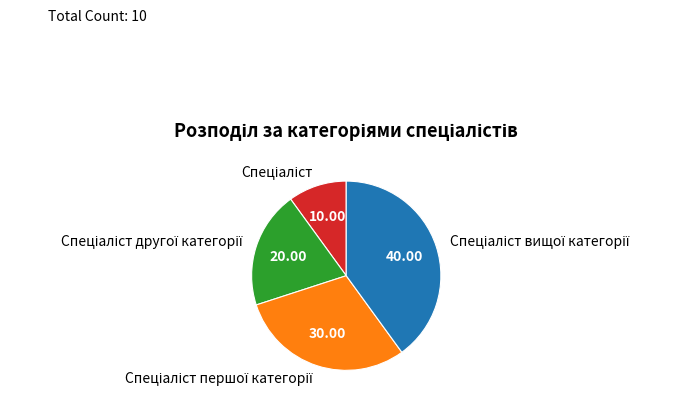

Is there a majority slice in this chart?

No